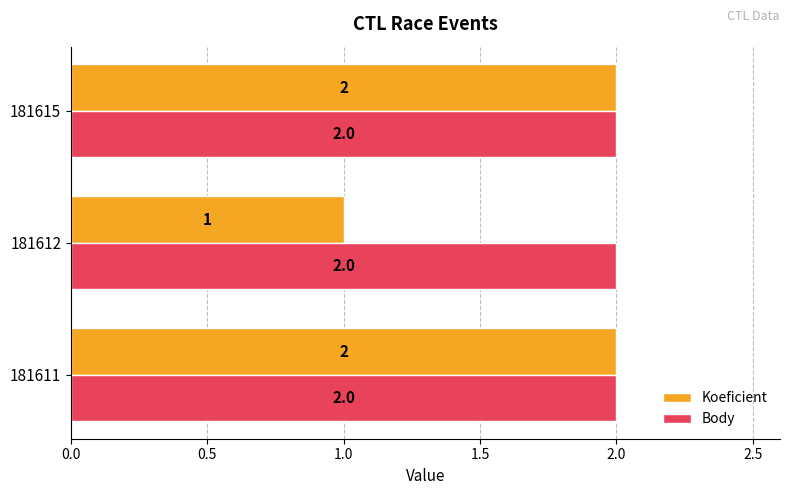

How many data points does each series have?

3